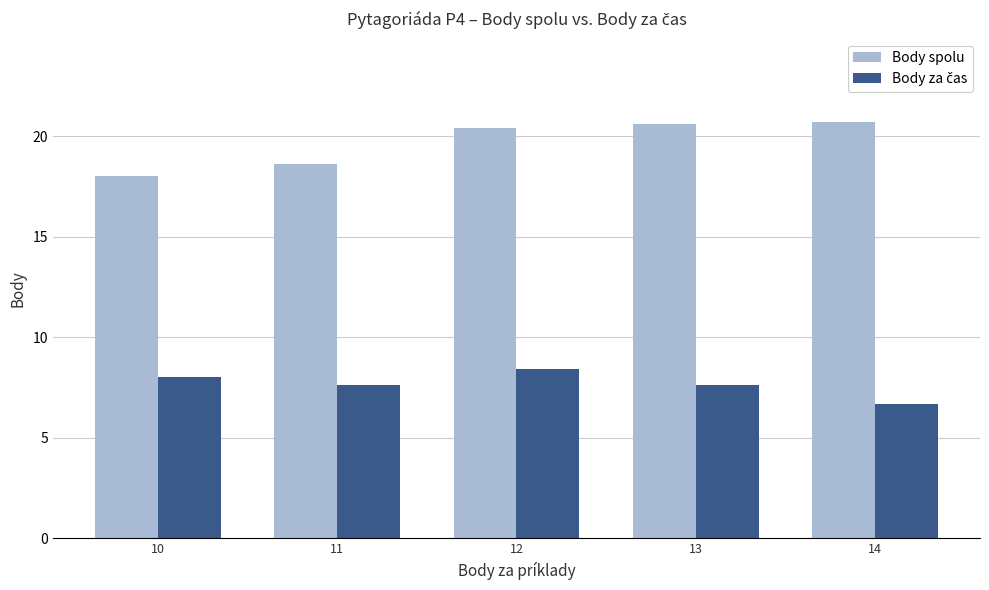

What is the difference between the maximum and second lowest values in the Body spolu series?

2.1